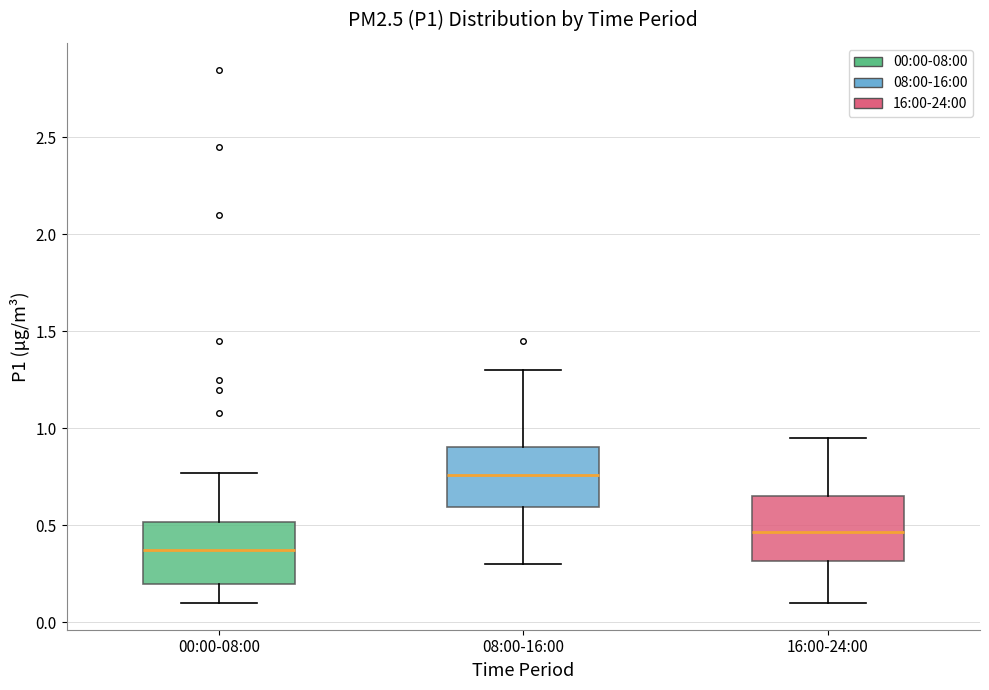

Where does the upper whisker of the box for 08:00-16:00 end on the y-axis? The values are not printed on the chart, so give them approximately, as read against the axis.

1.30